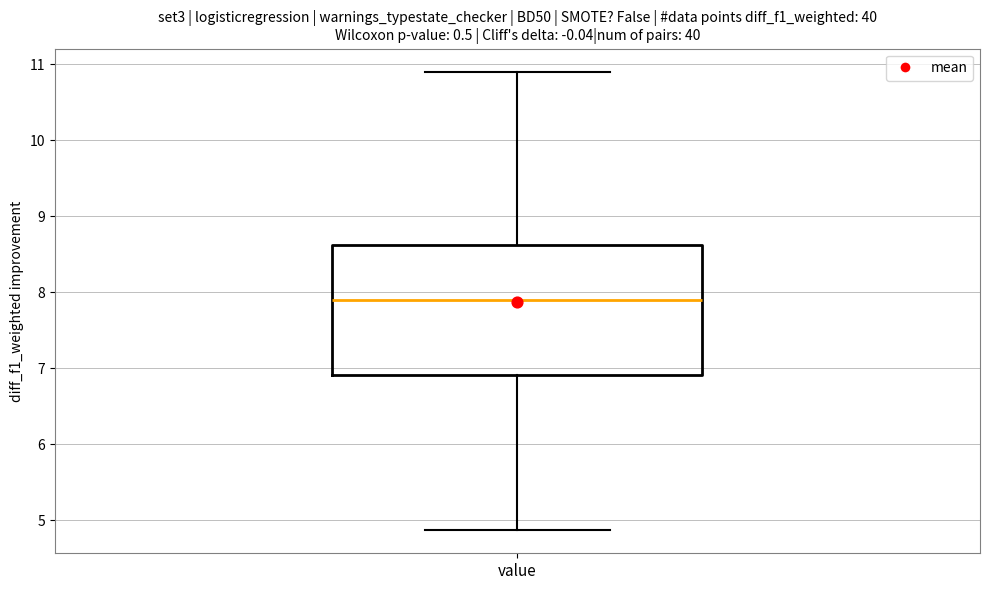

Read this box plot against the y-axis: the position of the median line, the range covered by the box, and the ends of both whiskers. The values are not printed on the chart, so give them approximately, as read against the axis.

median 7.9, box 6.9 to 8.6, whiskers 4.9 to 10.9